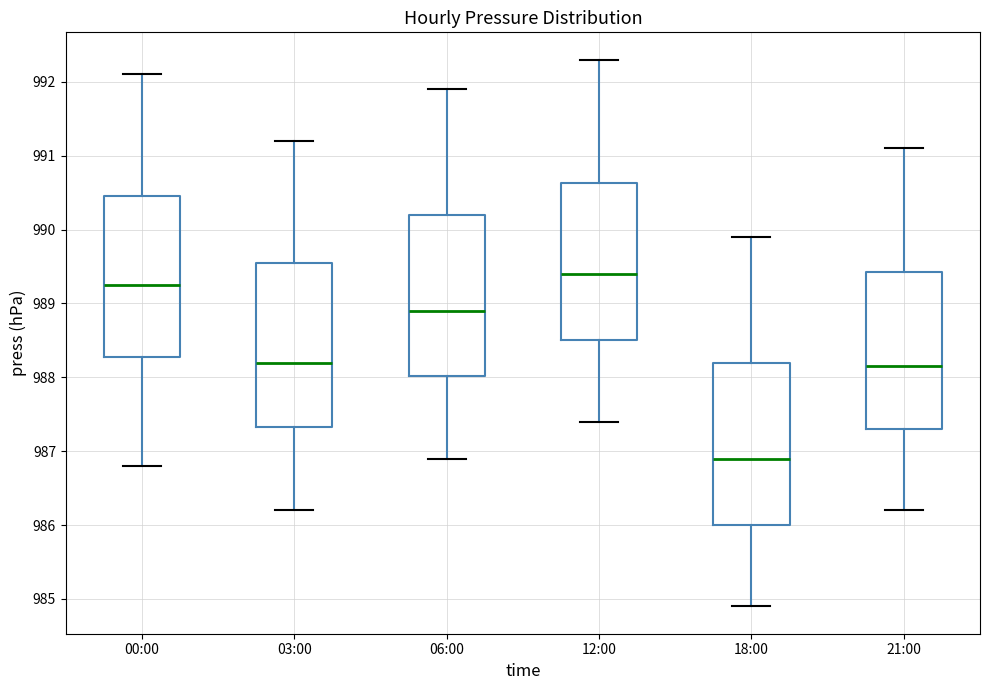

Reading left to right, transcribe this box plot: for each box, give where its median line is, the range the box spans, and where its two whiskers end, as read against the y-axis. The values are not printed on the chart, so give them approximately, as read against the axis.

00:00: median 989.3, box 988.3 to 990.5, whiskers 986.8 to 992.1
03:00: median 988.2, box 987.3 to 989.6, whiskers 986.2 to 991.2
06:00: median 988.9, box 988.0 to 990.2, whiskers 986.9 to 991.9
12:00: median 989.4, box 988.5 to 990.6, whiskers 987.4 to 992.3
18:00: median 986.9, box 986.0 to 988.2, whiskers 984.9 to 989.9
21:00: median 988.2, box 987.3 to 989.4, whiskers 986.2 to 991.1